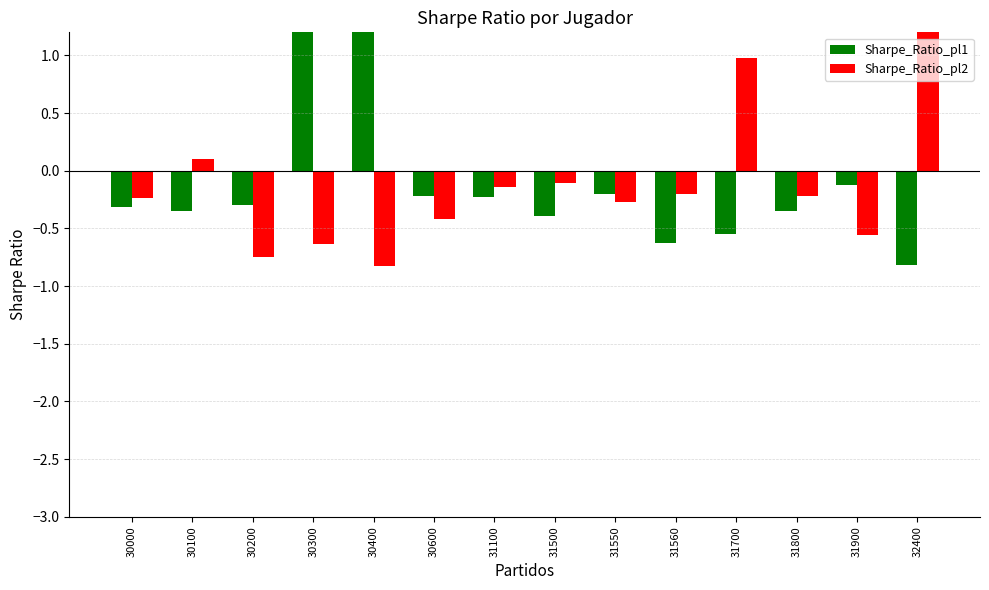

Count the number of categories in the chart.

14